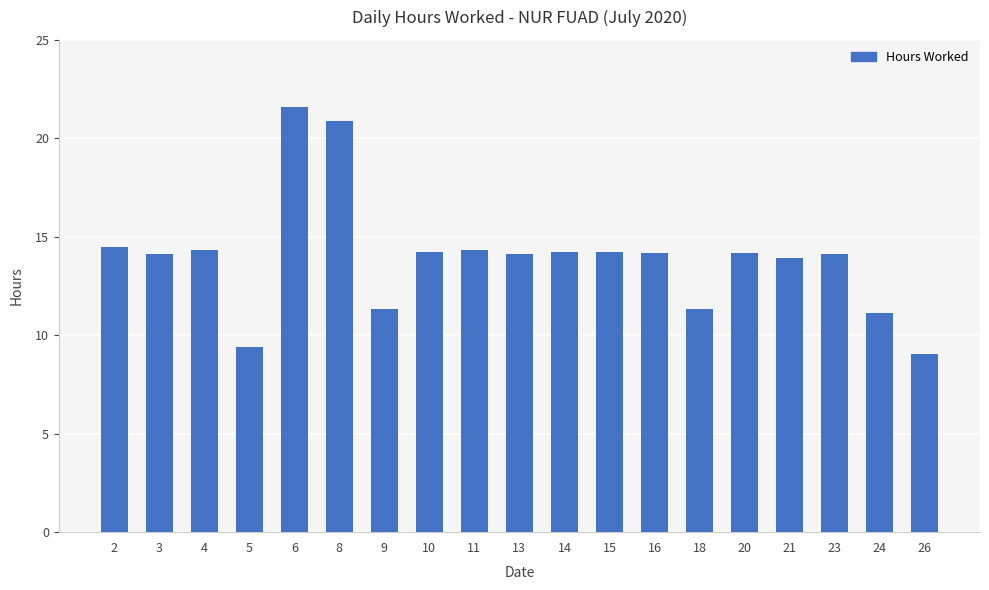

Which has a higher value, 24 or 26?

24